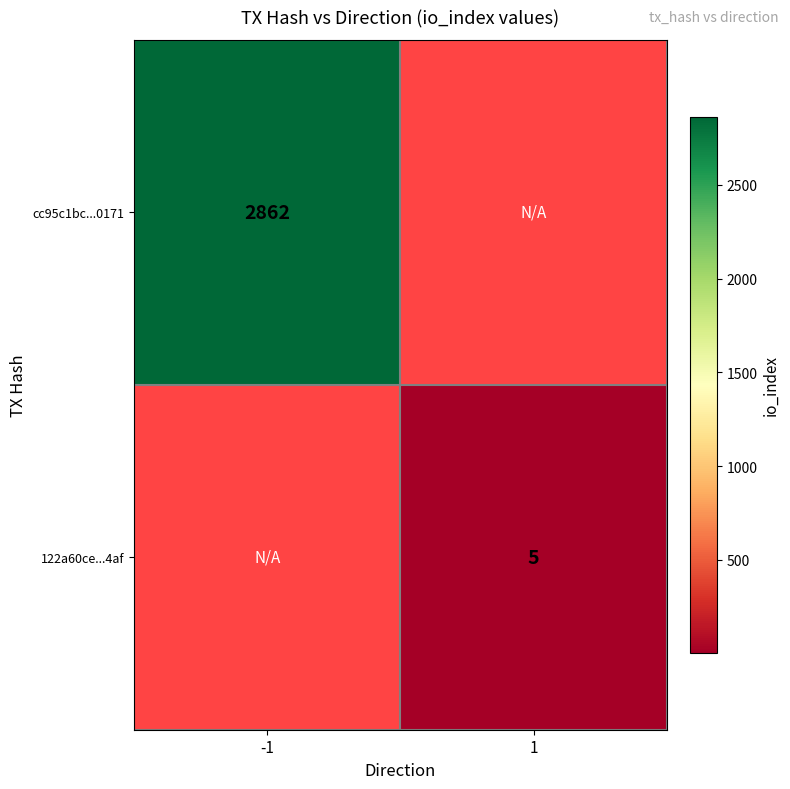

Is it true that 122a60ce...4af equals 7 at 1?

False